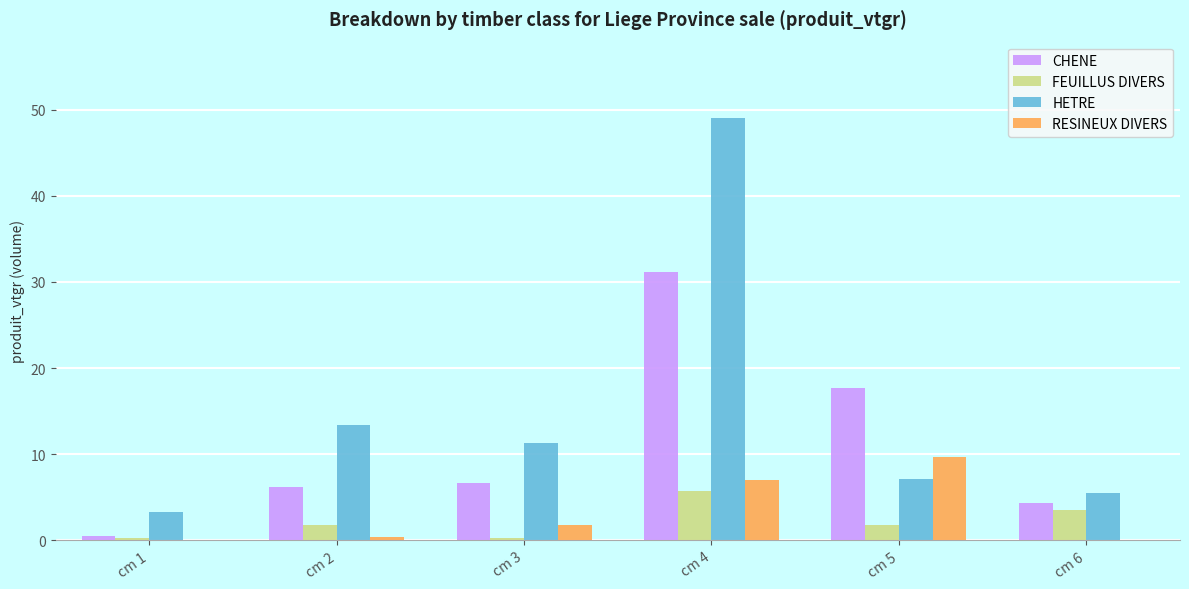

Is it true that RESINEUX DIVERS equals 9.7 at cm 5?

True